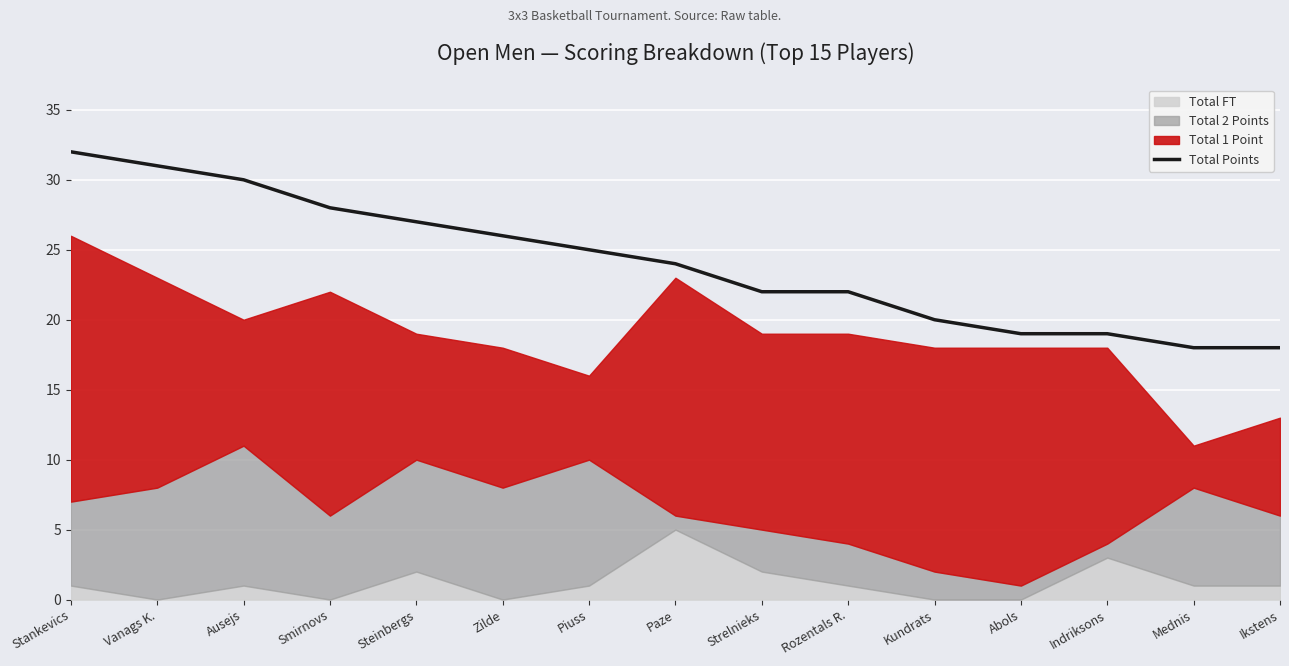

Between Ausejs and Smirnovs, which is larger?

Ausejs